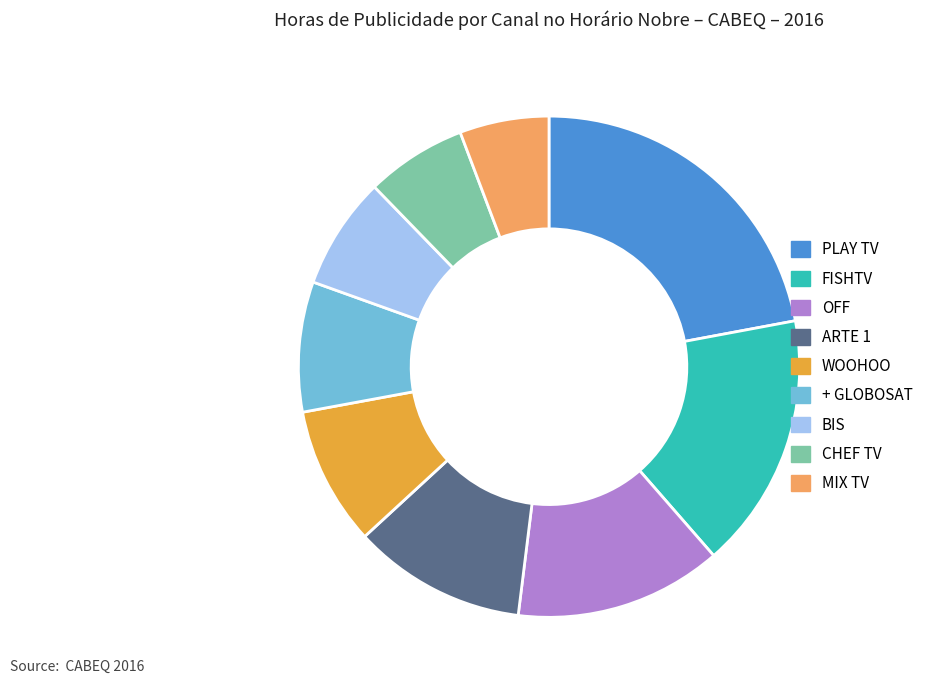

Rank the categories by value from lowest to highest.

MIX TV, CHEF TV, BIS, + GLOBOSAT, WOOHOO, ARTE 1, OFF, FISHTV, PLAY TV